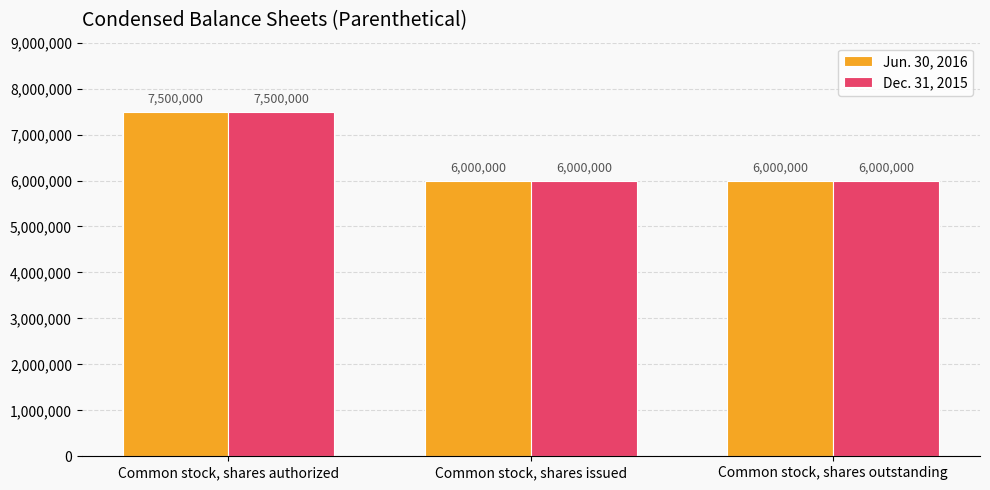

What is the sum of all Jun. 30, 2016 values?

19500000